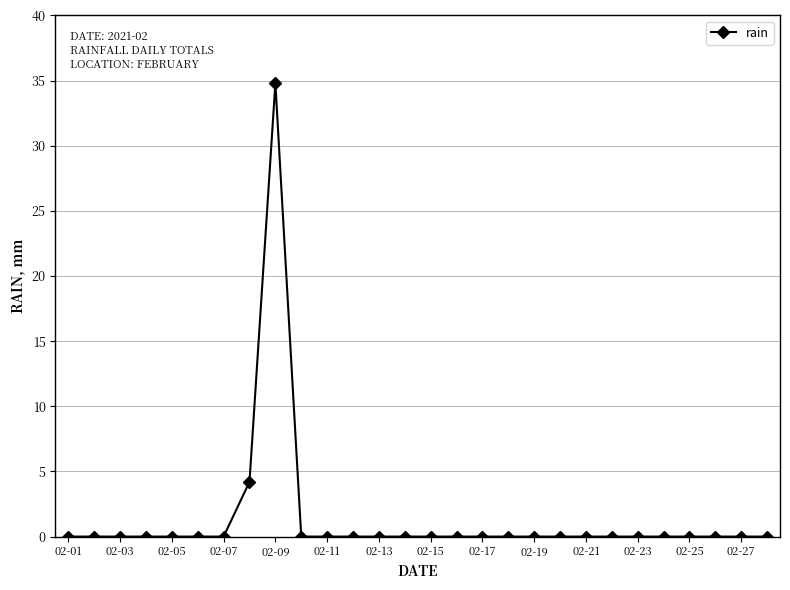

Reading left to right, what are all the values shown in this chart?

0.0	0.0	0.0	0.0	0.0	0.0	0.0	4.2	34.8	0.0	0.0	0.0	0.0	0.0	0.0	0.0	0.0	0.0	0.0	0.0	0.0	0.0	0.0	0.0	0.0	0.0	0.0	0.0